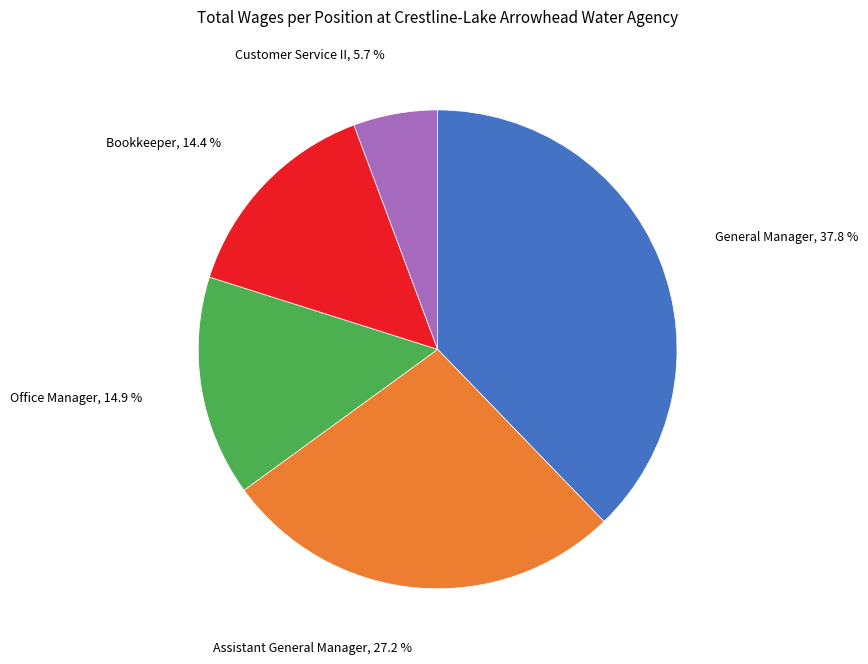

How many segments does this pie chart have?

5